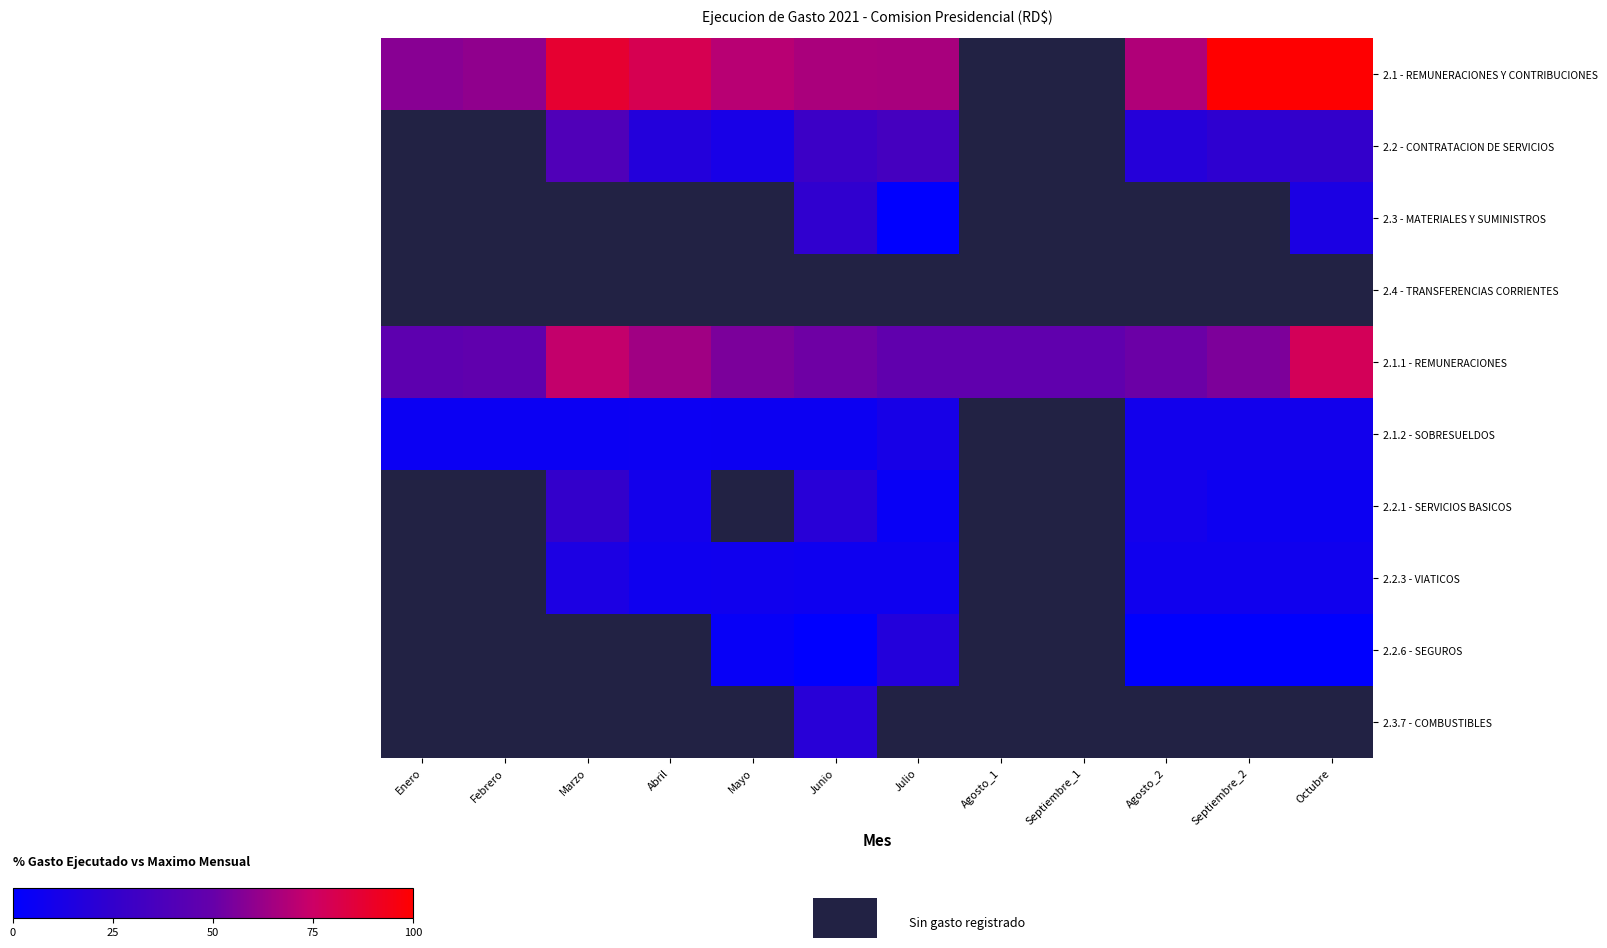

What is the approximate value of 2.1.1 - REMUNERACIONES at Febrero?

47.6